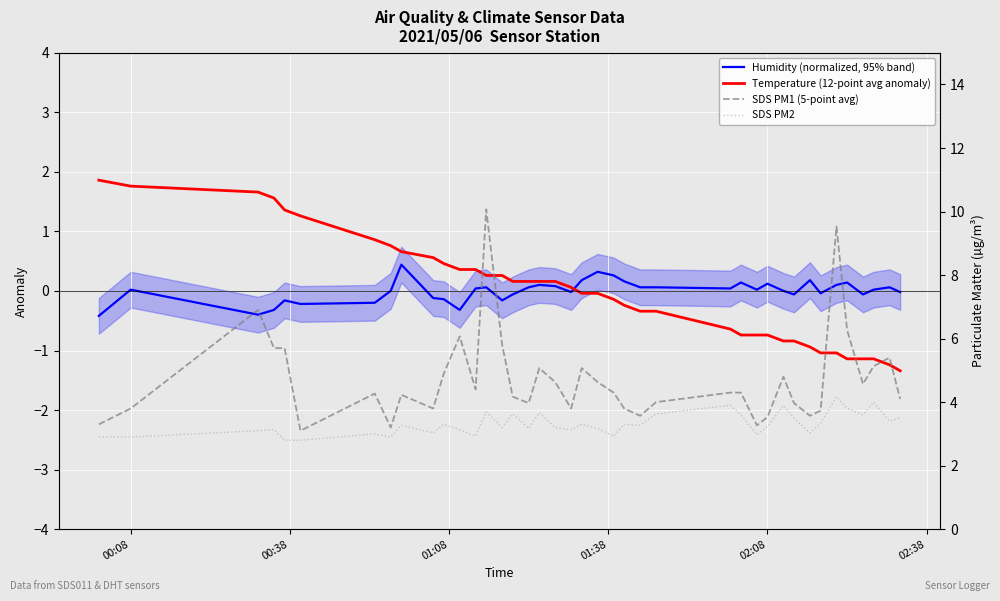

Reading left to right, what are all the values shown in this chart?

Humidity (normalized, 95% band): -0.4	0.0	-0.4	-0.3	-0.2	-0.2	-0.2	0.0	0.4	-0.1	-0.1	-0.3	0.0	0.1	-0.2	-0.1	0.1	0.1	0.1	-0.0	0.2	0.3	0.3	0.2	0.1	0.1	0.0	0.1	0.0	0.1	0.0	-0.1	0.2	-0.0	0.1	0.1	-0.1	0.0	0.1	-0.0
Temperature (12-point avg anomaly): 1.9	1.8	1.7	1.6	1.4	1.3	0.9	0.8	0.7	0.6	0.5	0.4	0.4	0.3	0.3	0.2	0.2	0.2	0.2	0.1	-0.0	-0.0	-0.1	-0.2	-0.3	-0.3	-0.6	-0.7	-0.7	-0.7	-0.8	-0.8	-0.9	-1.0	-1.0	-1.1	-1.1	-1.1	-1.2	-1.3
SDS PM1 (5-point avg): 3.3	3.8	6.9	5.7	5.7	3.1	4.3	3.2	4.2	3.8	4.9	6.1	4.4	10.1	5.8	4.2	4.0	5.1	4.6	3.8	5.1	4.6	4.3	3.8	3.6	4.0	4.3	4.3	3.3	3.5	4.8	4.0	3.6	3.7	9.5	6.3	4.6	5.1	5.4	4.1
SDS PM2: 2.9	2.9	3.1	3.1	2.8	2.8	3.0	2.9	3.3	3.0	3.3	3.1	2.9	3.7	3.2	3.6	3.2	3.7	3.2	3.1	3.3	3.2	2.9	3.3	3.3	3.6	3.9	3.6	3.0	3.2	3.9	3.5	3.0	3.3	4.2	3.8	3.6	4.0	3.4	3.5